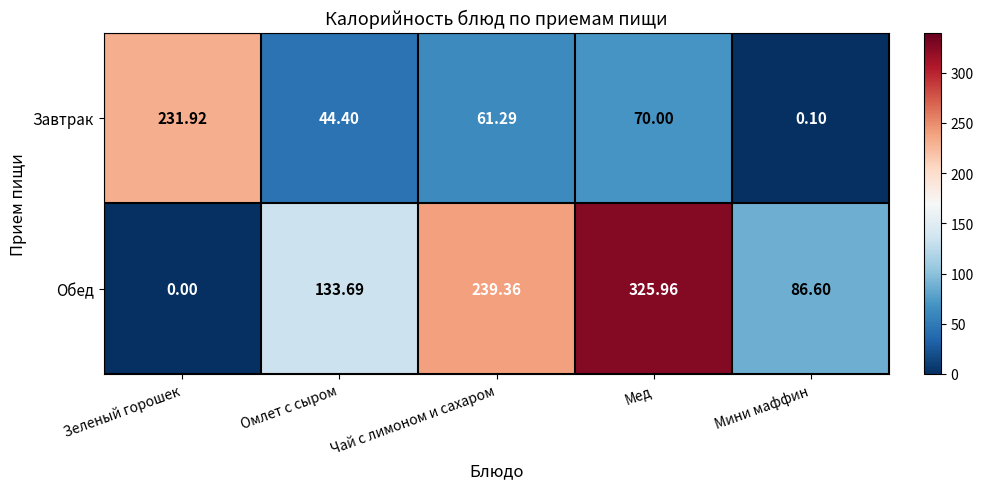

Which series has the largest total across all categories?

Обед